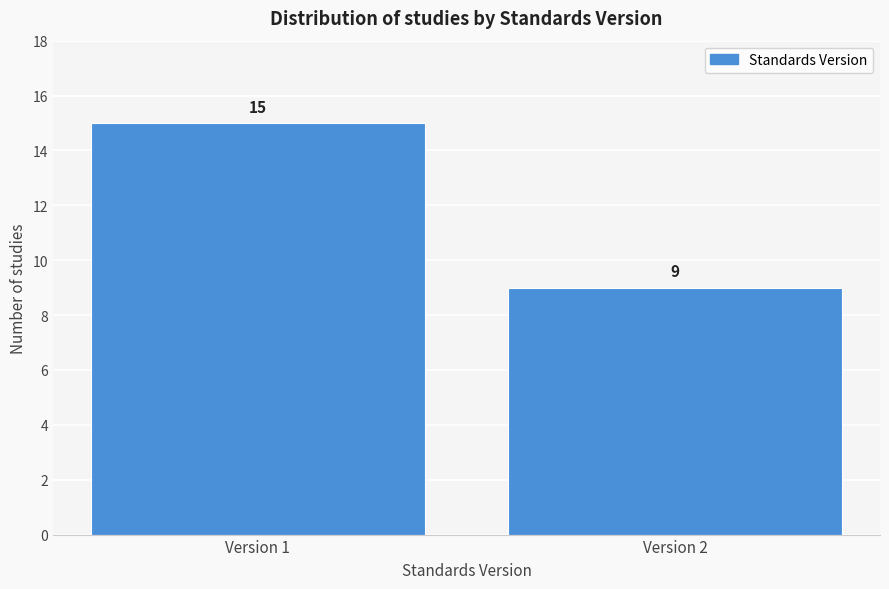

Reading left to right, extract all data points from this chart.

15	9